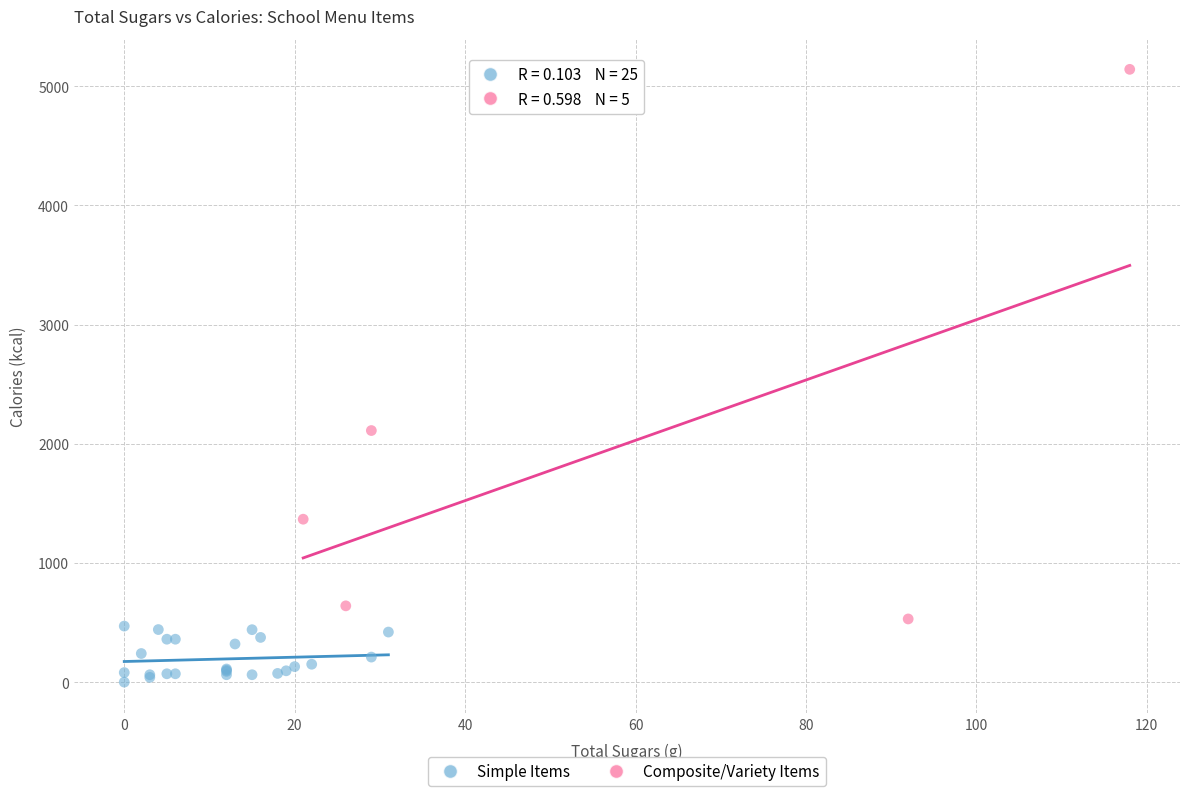

Which series reaches the minimum Y coordinate?

Simple Items